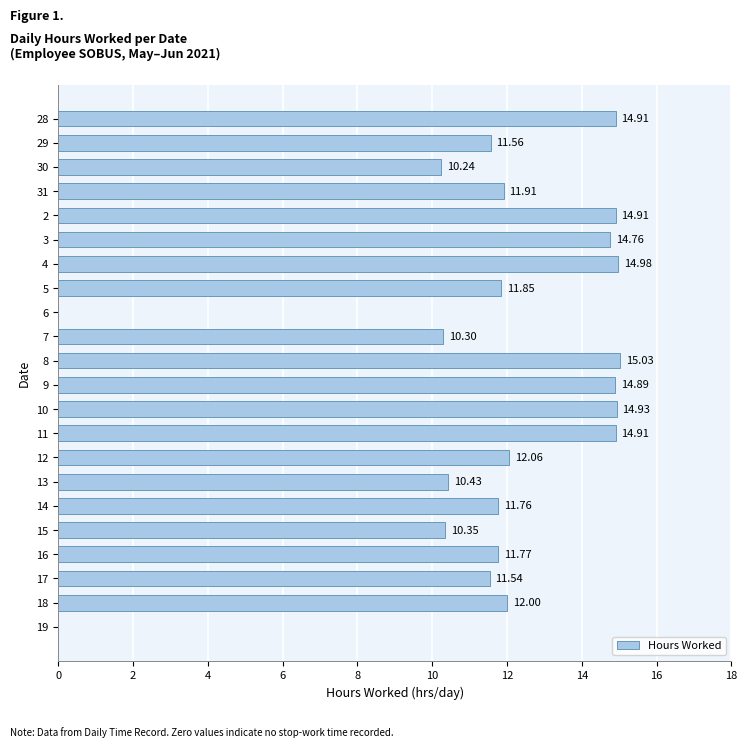

What is the change in value from 18 to 19?

-12.0